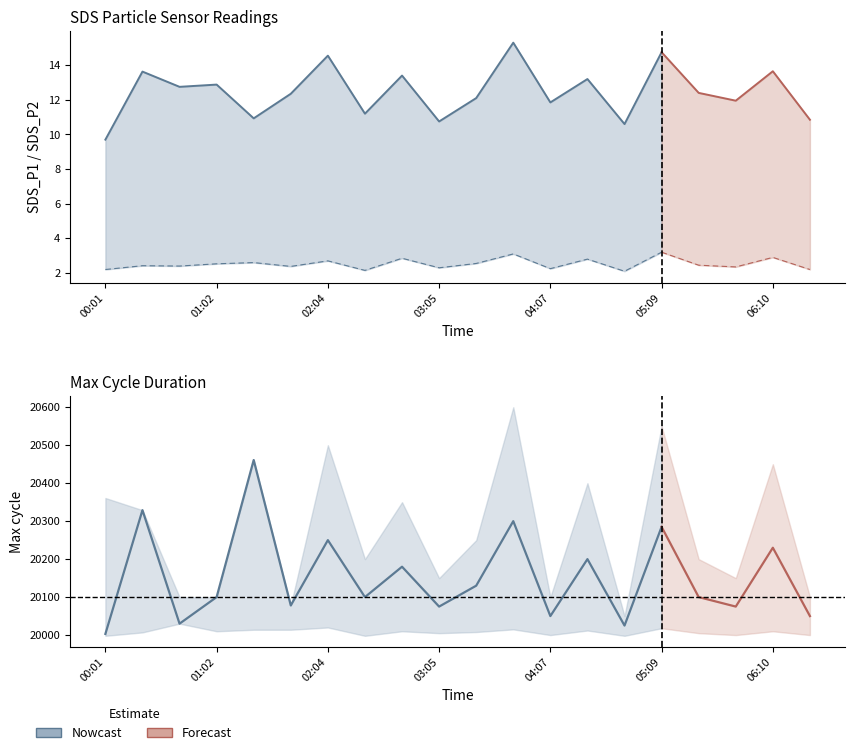

Where is the first local minimum for Max_cycle_band_lower?

01:02